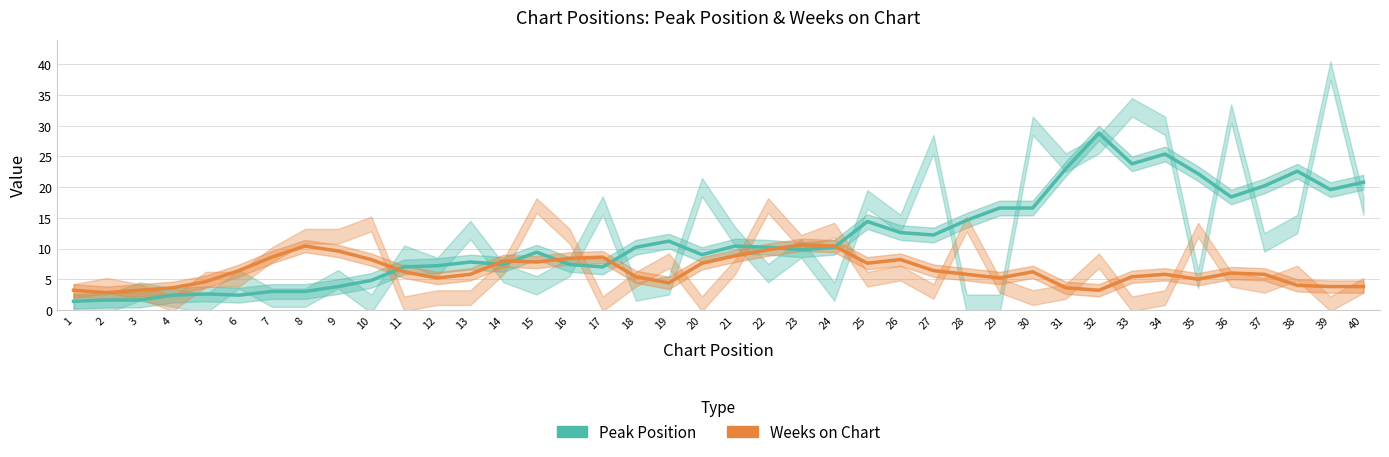

Between which two adjacent categories do Peak Position and Weeks on Chart first intersect?

10 and 11